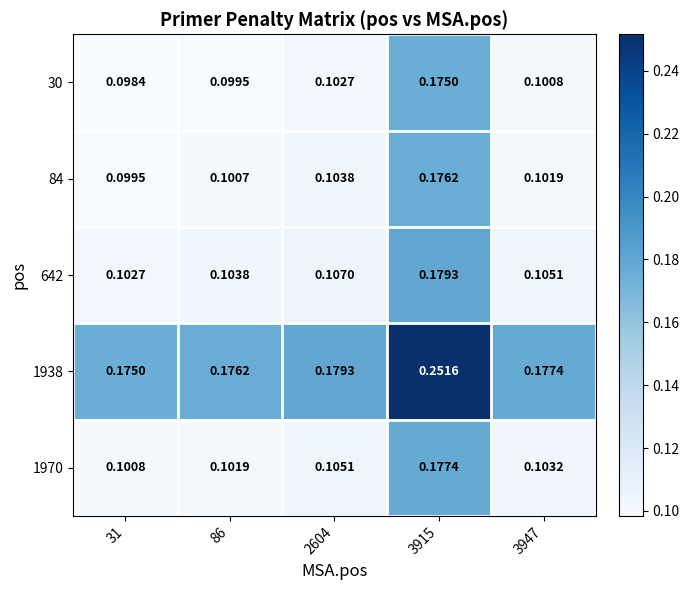

How many series are shown in this chart?

5